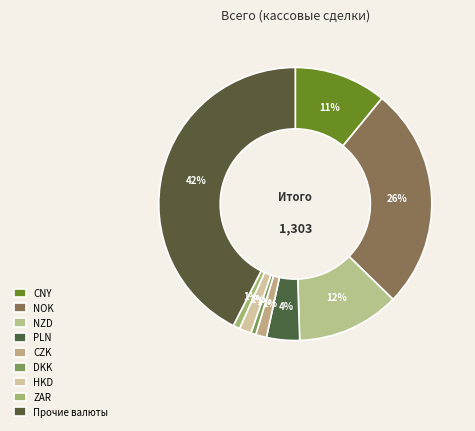

How many slices are in this pie chart?

9